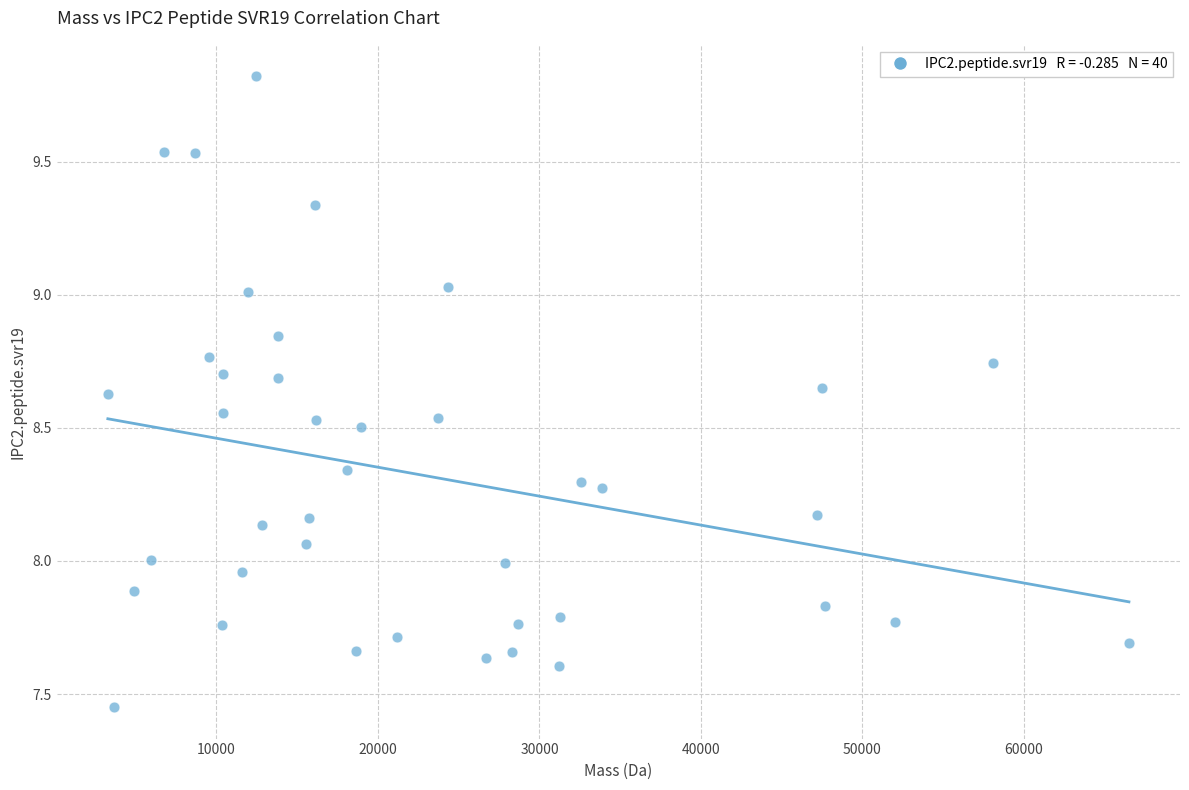

What is the range of X values (max minus min)?

63218.8